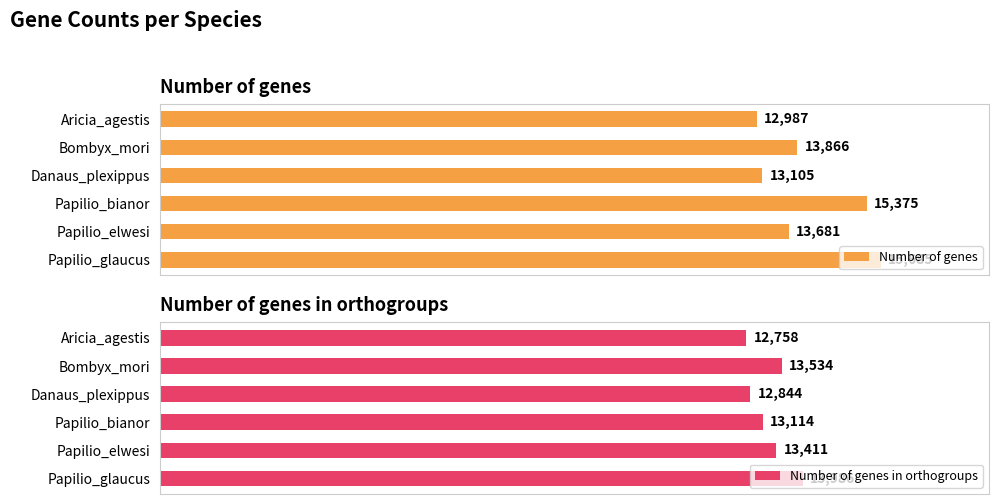

List the labels in order of Number of genes value, smallest first.

Aricia_agestis, Danaus_plexippus, Papilio_elwesi, Bombyx_mori, Papilio_bianor, Papilio_glaucus